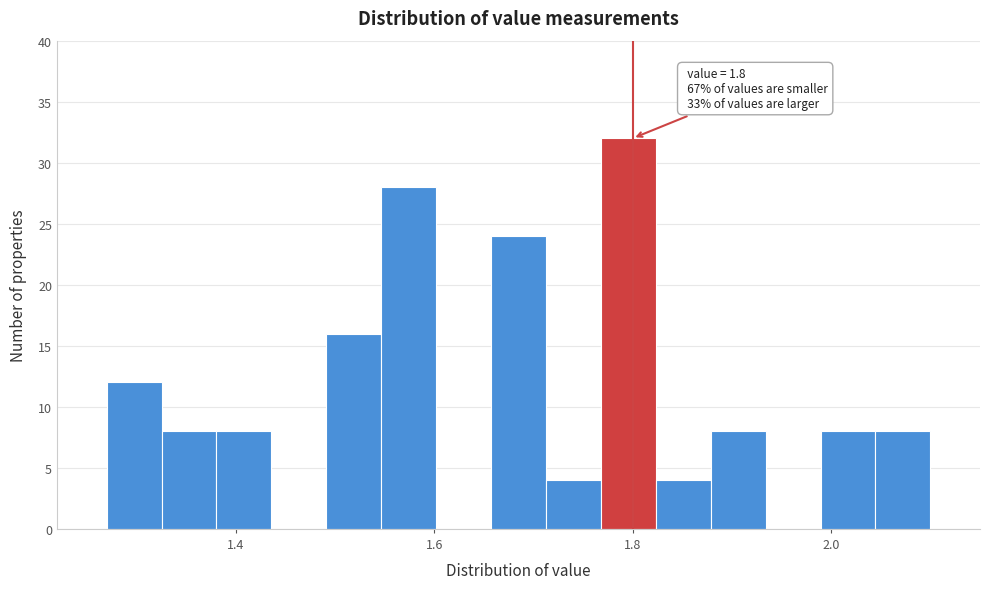

Read against the x-axis, roughly where is the centre of the tallest bar?

1.80